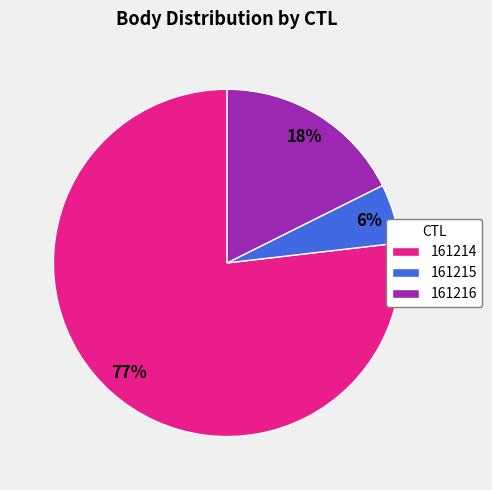

Which category has the biggest portion of the pie?

161214